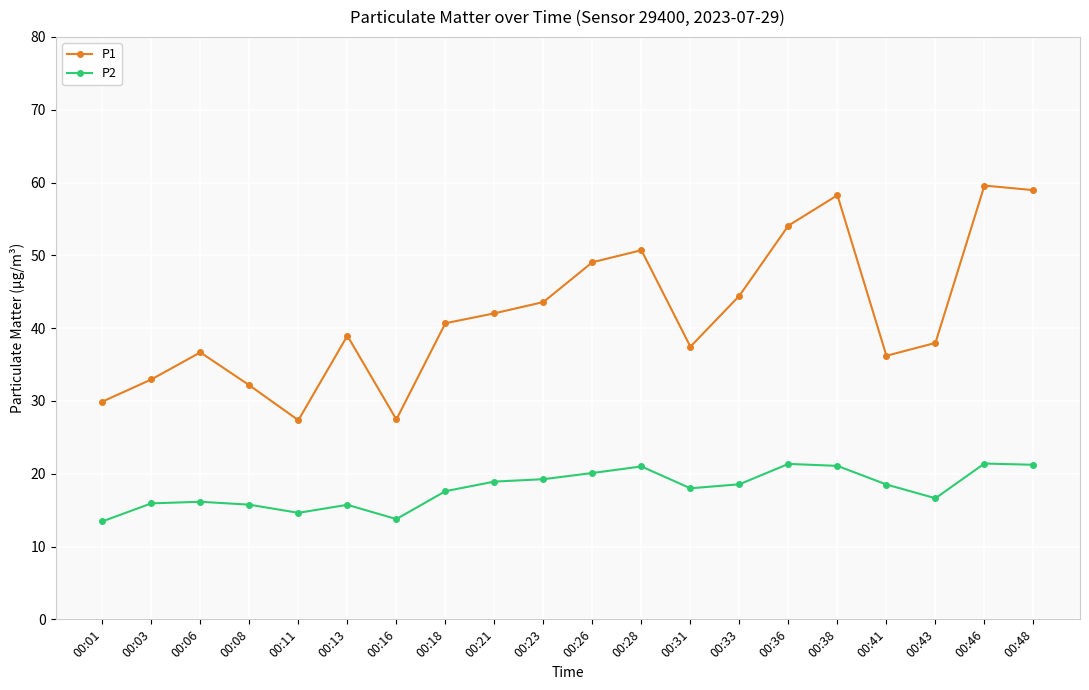

What is the difference between the second highest and second lowest values in the P2 series?

7.6